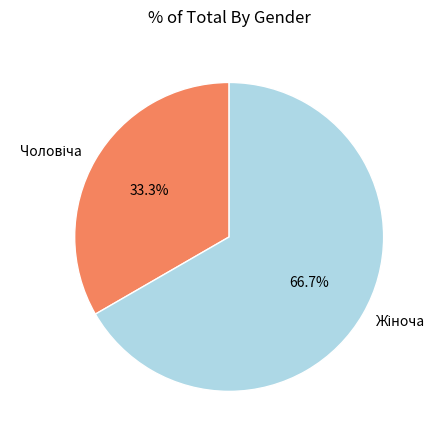

How many slices are in this pie chart?

2